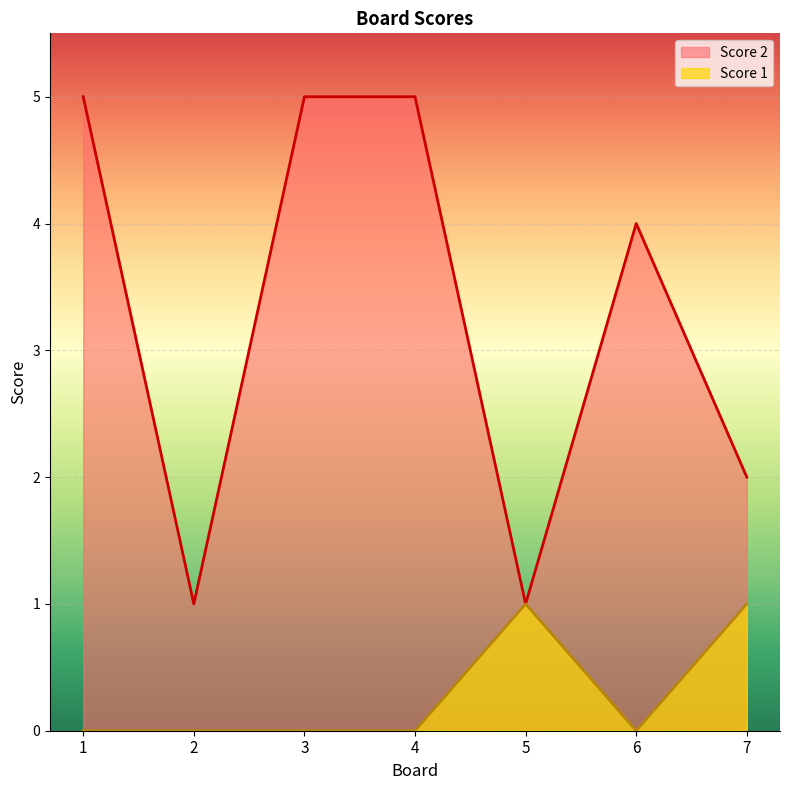

What is the greatest value displayed?

5